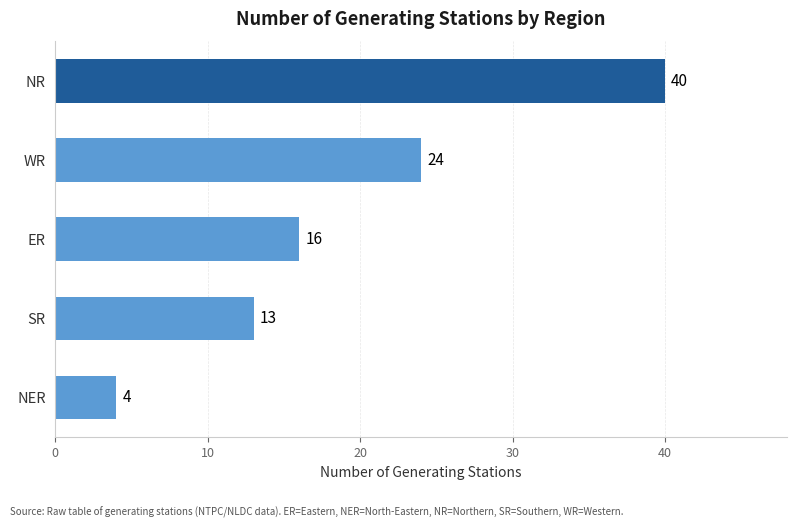

True or false: the data shows 16 at ER.

True